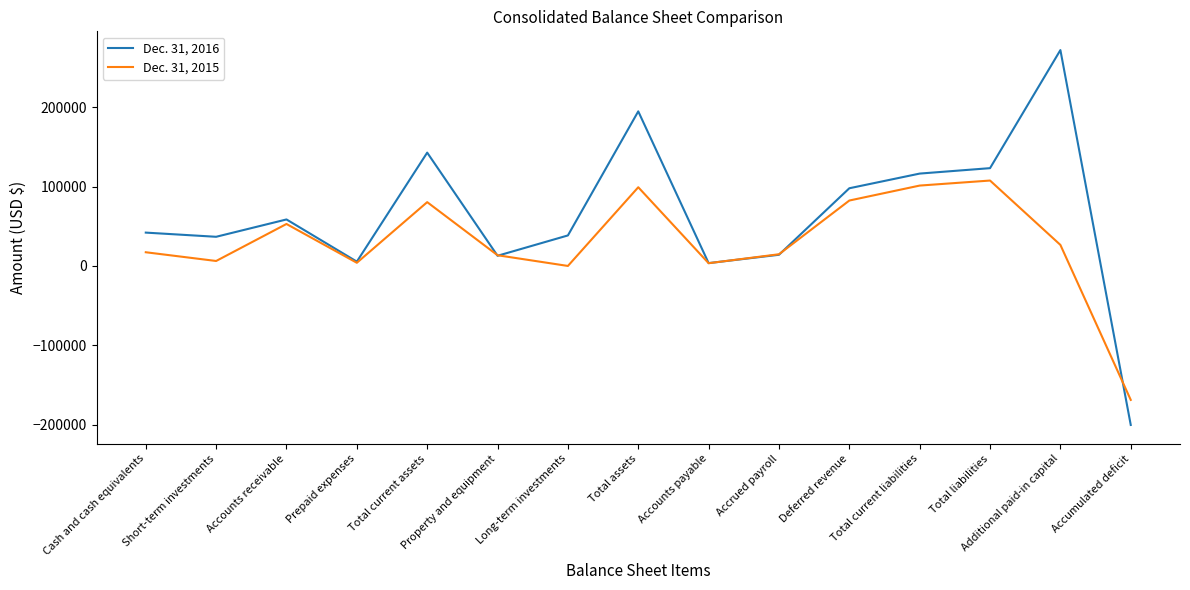

What is the difference between the highest and lowest values at Total assets?

95631